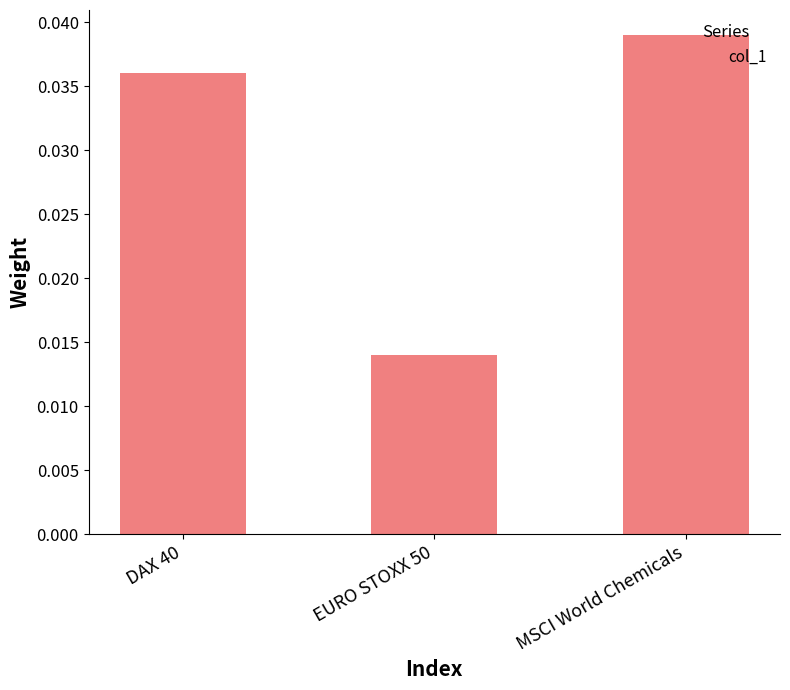

Which category has the lowest value across all series?

EURO STOXX 50